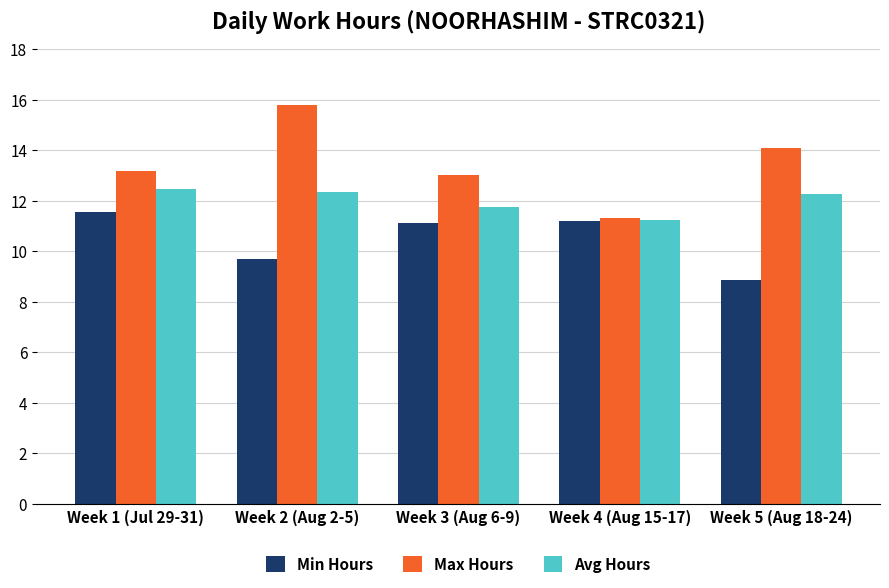

What is the difference between the maximum and minimum values in the Avg Hours series?

1.2